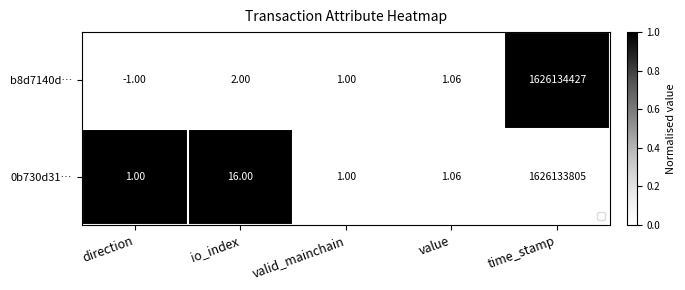

Which category has the lowest value across all series?

direction